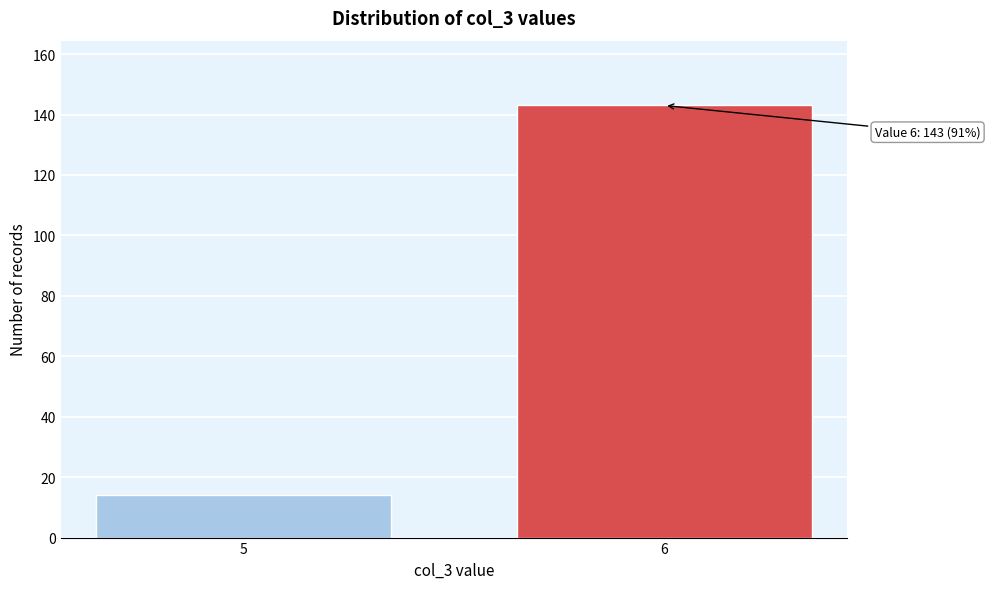

Reading right to left, extract all data points from this chart.

6=143	5=14